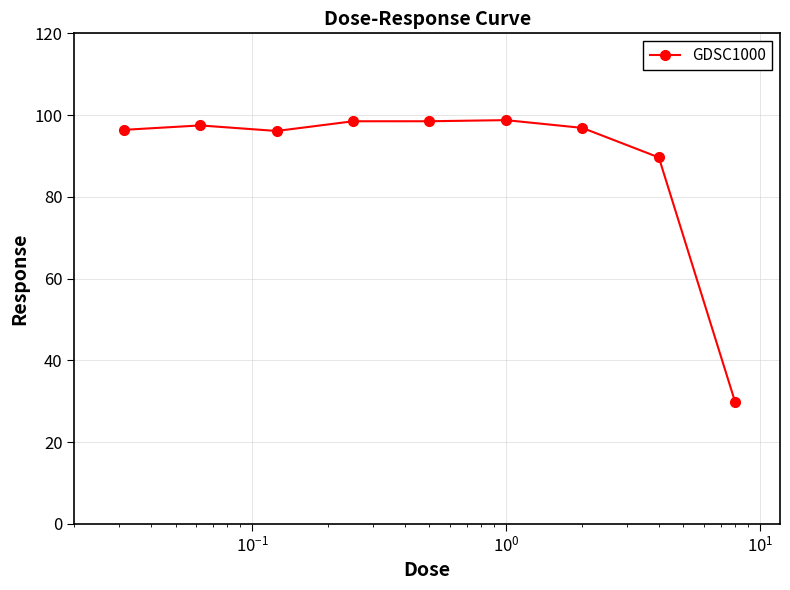

What is the greatest value displayed?

98.8